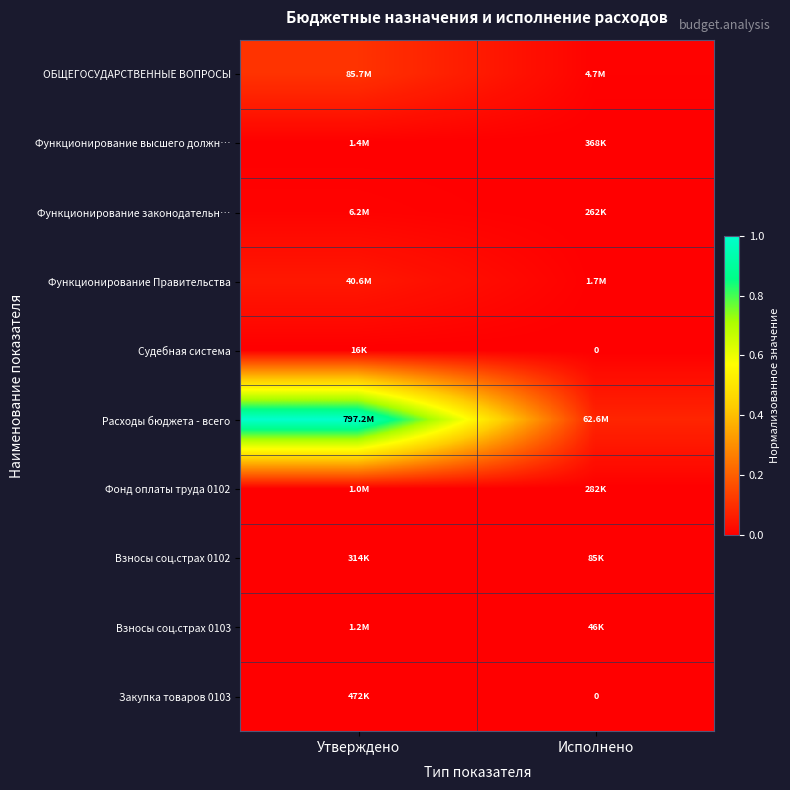

Rank the series at Исполнено from highest to lowest value.

Расходы бюджета - всего, ОБЩЕГОСУДАРСТВЕННЫЕ ВОПРОСЫ, Функционирование Правительства, Функционирование высшего должн…, Фонд оплаты труда 0102, Функционирование законодательн…, Взносы соц.страх 0102, Взносы соц.страх 0103, Судебная система, Закупка товаров 0103